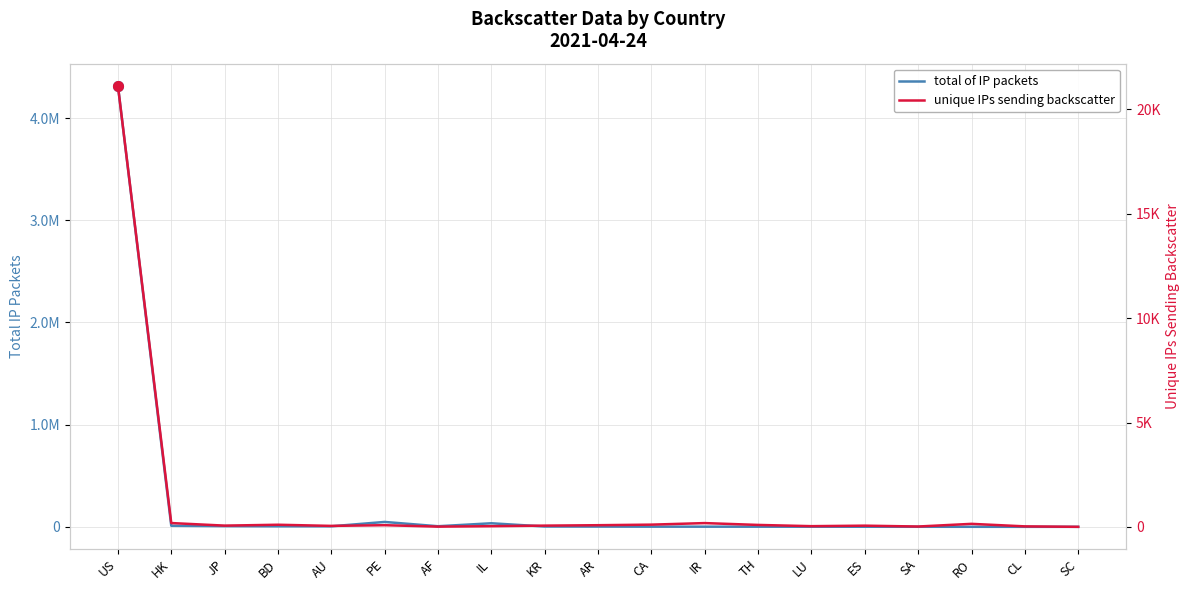

What is the label of the 15th point from the right?

AU